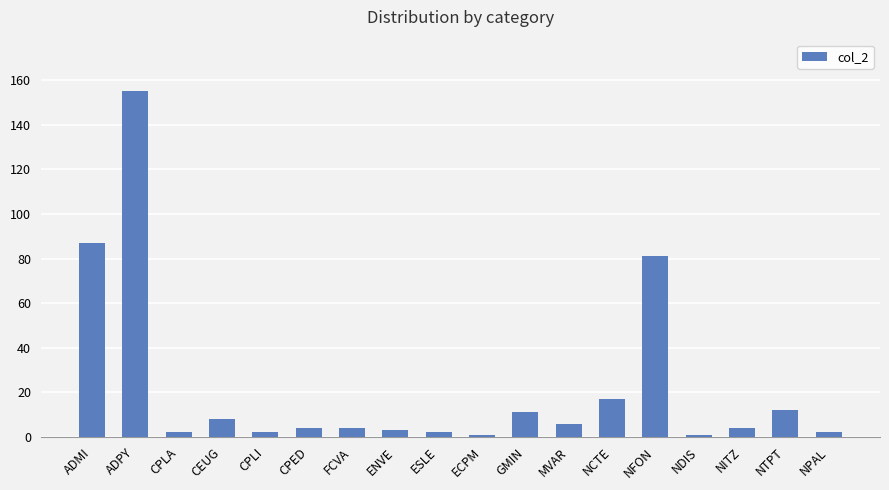

What is the label of the 9th bar from the right?

ECPM